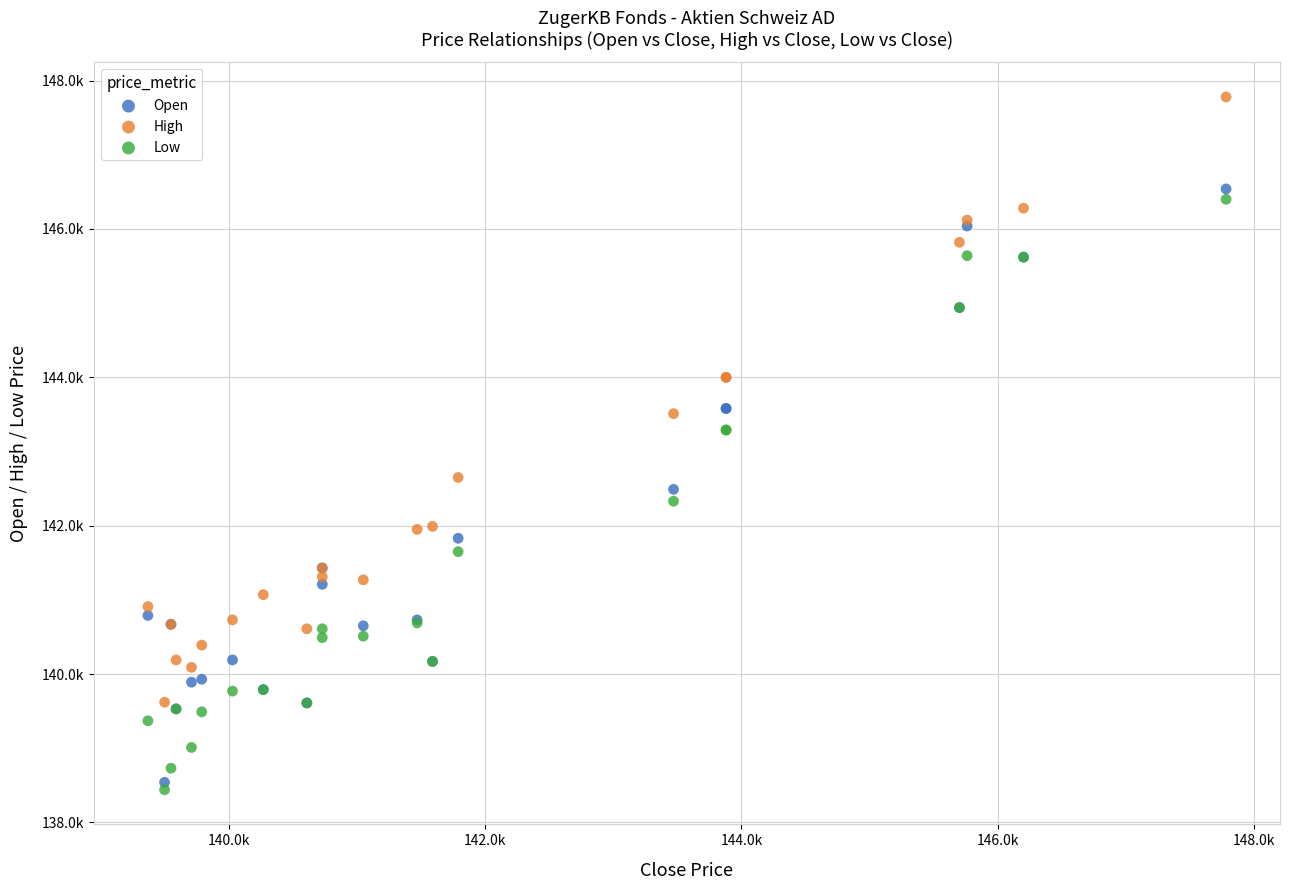

Which series contains the lowest Y value?

Low